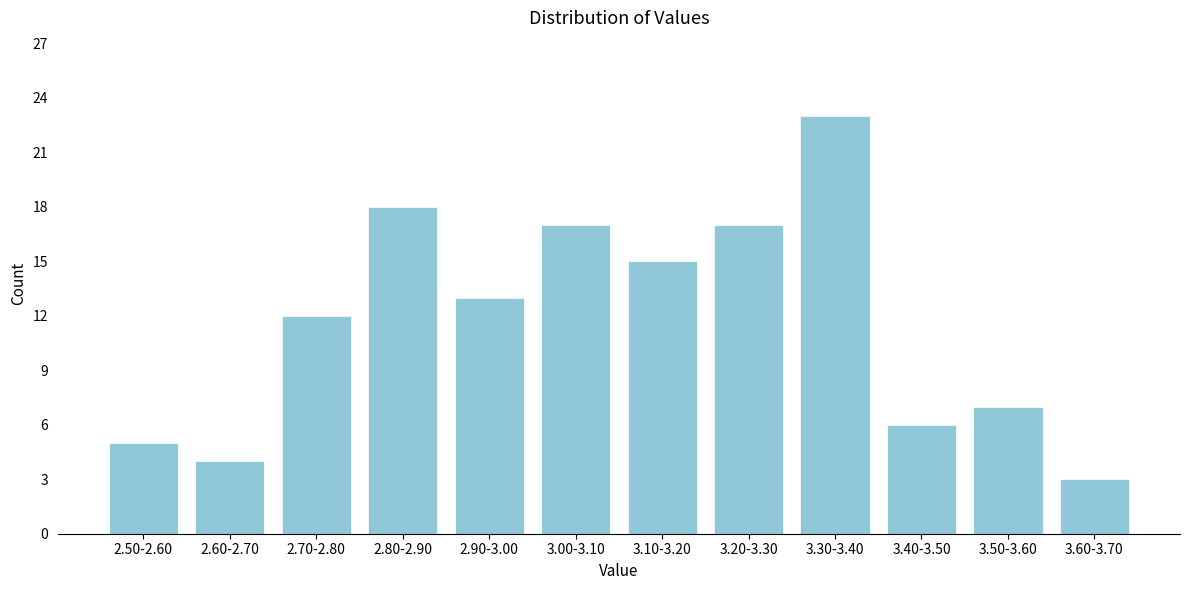

Reading left to right, list all the values displayed in this chart.

2.50-2.60=5	2.60-2.70=4	2.70-2.80=12	2.80-2.90=18	2.90-3.00=13	3.00-3.10=17	3.10-3.20=15	3.20-3.30=17	3.30-3.40=23	3.40-3.50=6	3.50-3.60=7	3.60-3.70=3